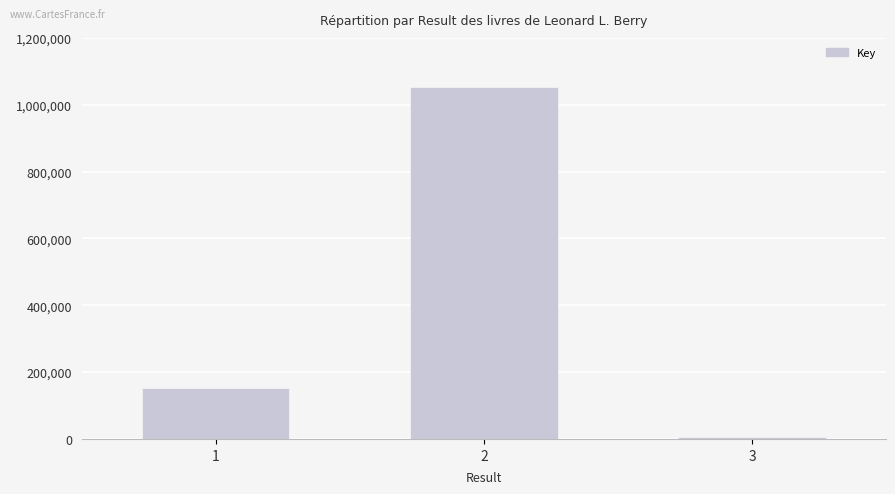

Reading left to right, what are all the values shown in this chart?

153090	1052506	5572